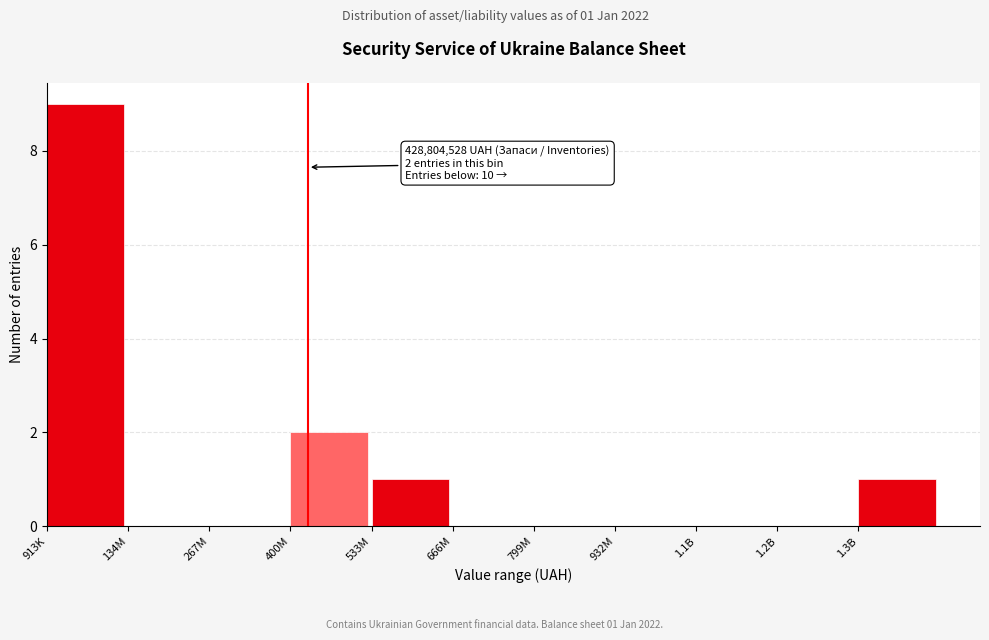

Reading left to right, list all the values displayed in this chart.

913K=9	134M=0	267M=0	400M=2	533M=1	666M=0	799M=0	932M=0	1.1B=0	1.2B=0	1.3B=1